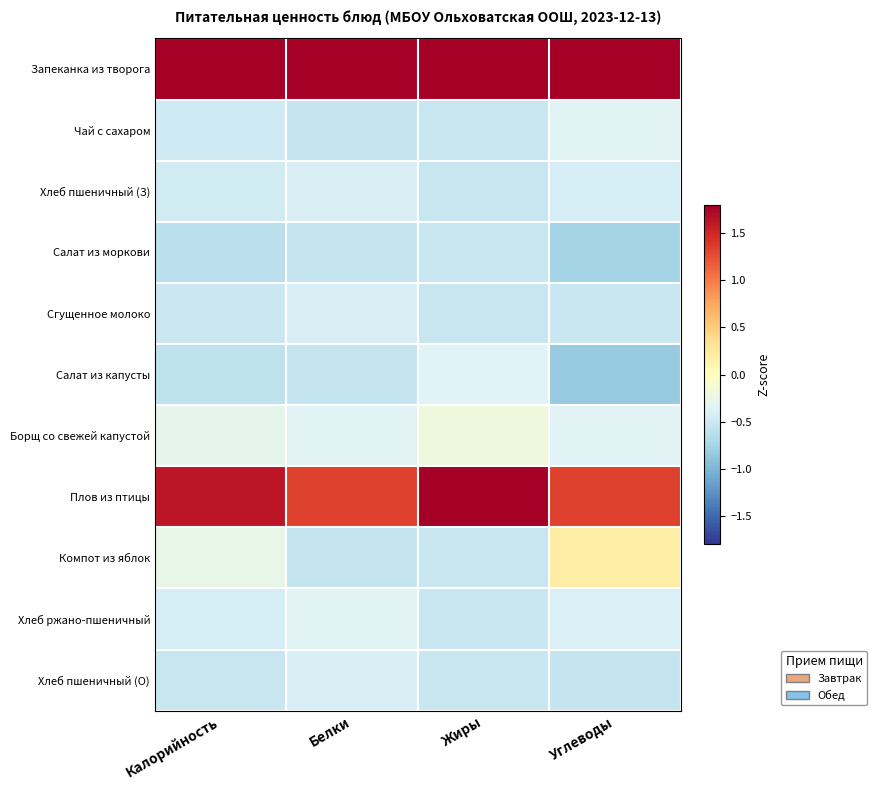

Reading left to right, what are all the values shown in this chart?

Запеканка из творога: Калорийность=2.5	Белки=2.7	Жиры=2.3	Углеводы=2.6
Чай с сахаром: Калорийность=-0.5	Белки=-0.5	Жиры=-0.5	Углеводы=-0.3
Хлеб пшеничный (З): Калорийность=-0.5	Белки=-0.4	Жиры=-0.5	Углеводы=-0.4
Салат из моркови: Калорийность=-0.6	Белки=-0.5	Жиры=-0.5	Углеводы=-0.8
Сгущенное молоко: Калорийность=-0.5	Белки=-0.4	Жиры=-0.5	Углеводы=-0.5
Салат из капусты: Калорийность=-0.6	Белки=-0.5	Жиры=-0.4	Углеводы=-0.8
Борщ со свежей капустой: Калорийность=-0.3	Белки=-0.3	Жиры=-0.2	Углеводы=-0.3
Плов из птицы: Калорийность=1.6	Белки=1.3	Жиры=1.9	Углеводы=1.3
Компот из яблок: Калорийность=-0.3	Белки=-0.5	Жиры=-0.5	Углеводы=0.2
Хлеб ржано-пшеничный: Калорийность=-0.4	Белки=-0.3	Жиры=-0.5	Углеводы=-0.4
Хлеб пшеничный (О): Калорийность=-0.5	Белки=-0.4	Жиры=-0.5	Углеводы=-0.5